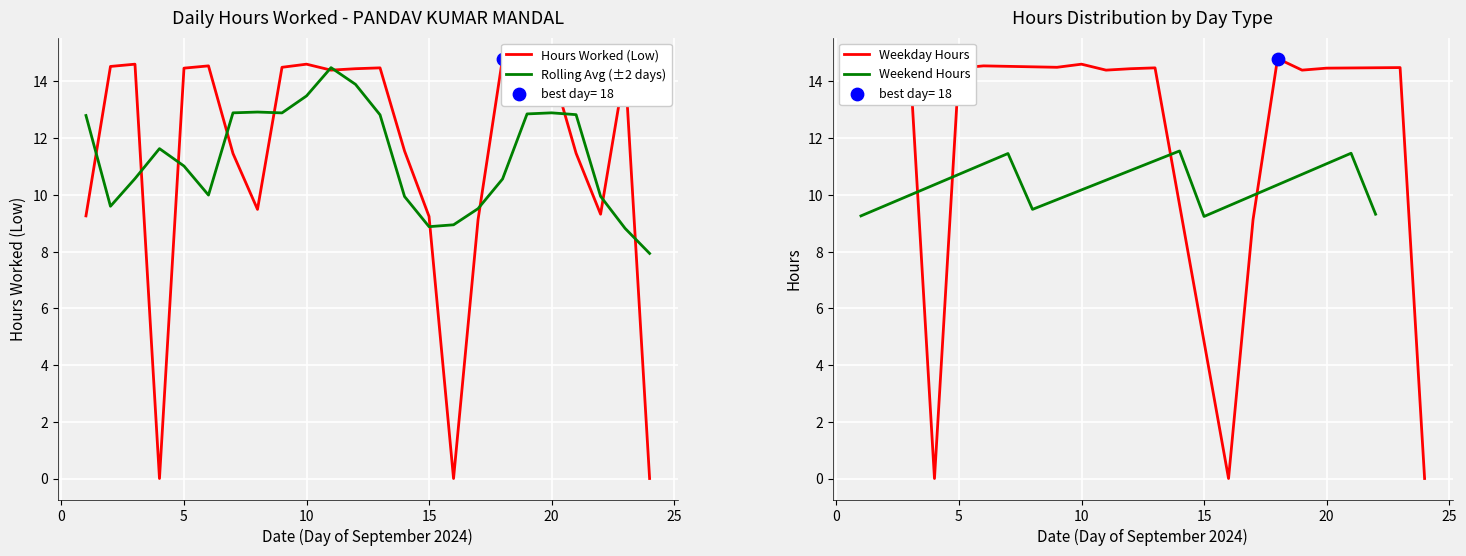

What is the ratio of the value at 14 to the value at 13?

0.8